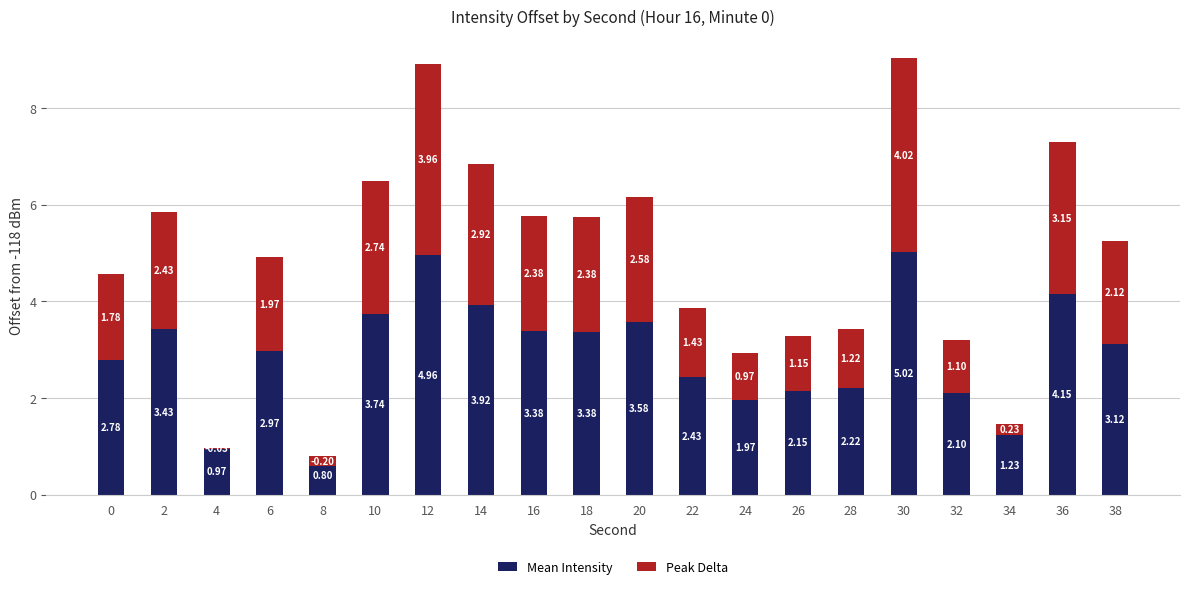

Which series has the largest range (max minus min)?

Mean Intensity